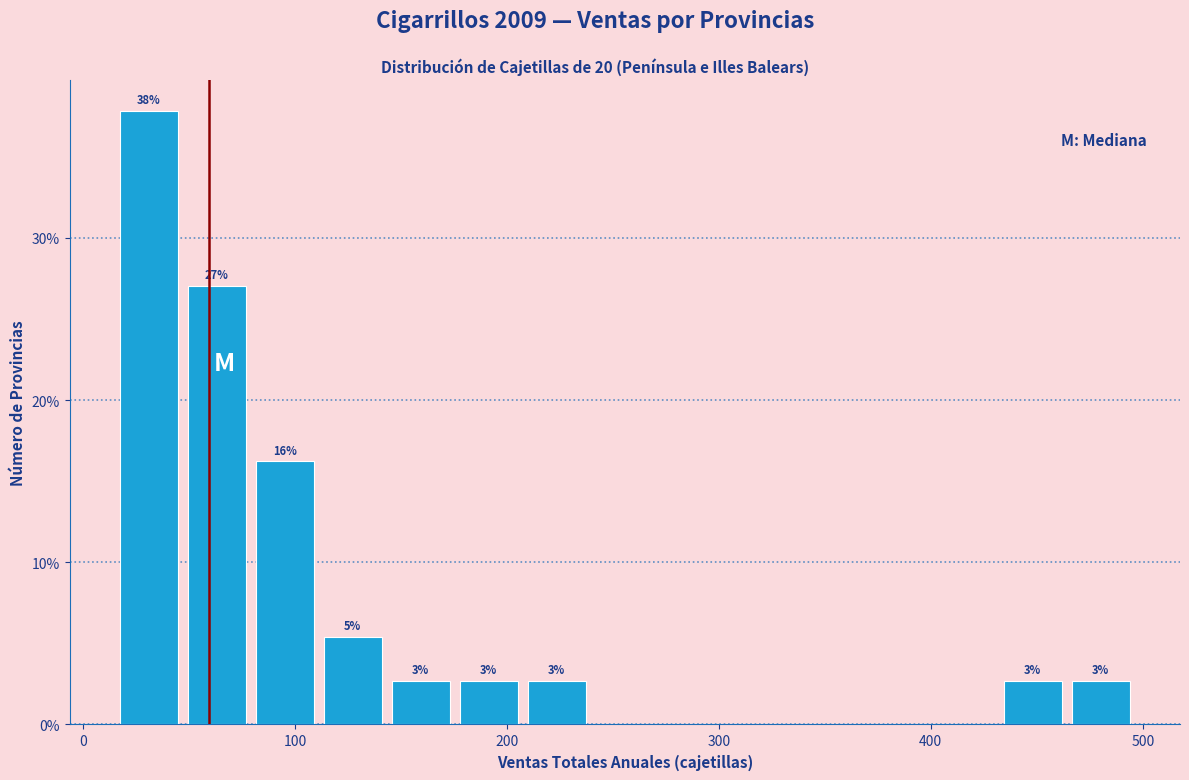

Around what value on the x-axis is the tallest bar? Give the approximate position of its centre, as read against the axis.

30